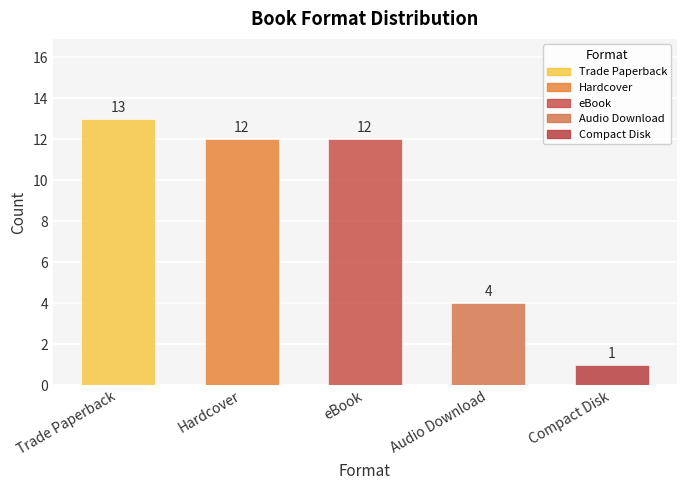

True or false: eBook has a value of 21 at 9.

False